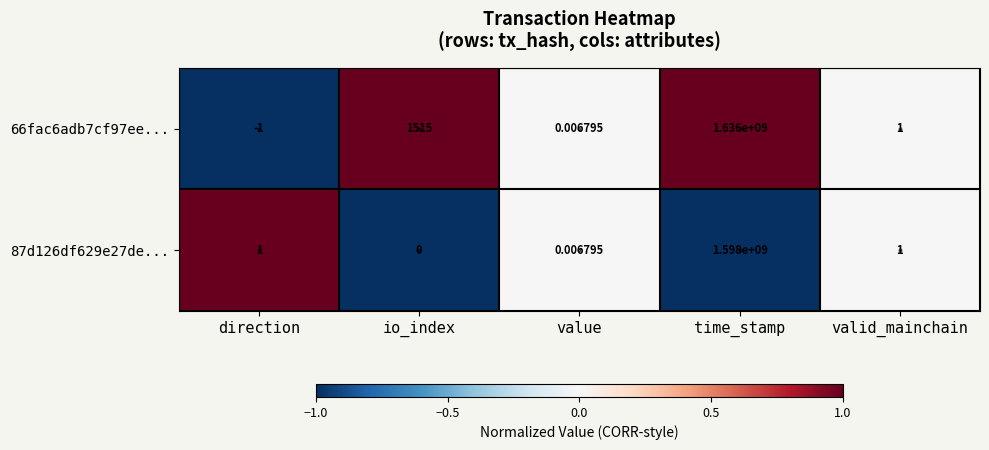

At which category is the sum across all series the highest?

time_stamp